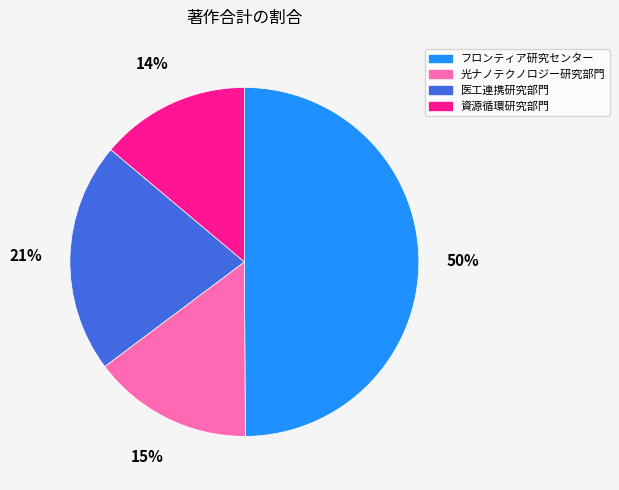

What is the largest slice in the pie chart?

フロンティア研究センター